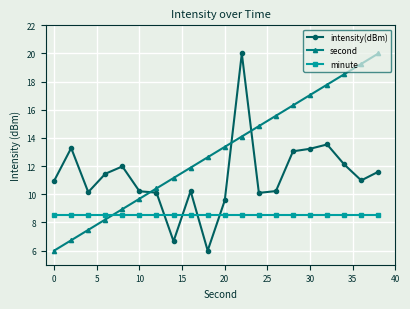

Which series has the largest total across all categories?

second